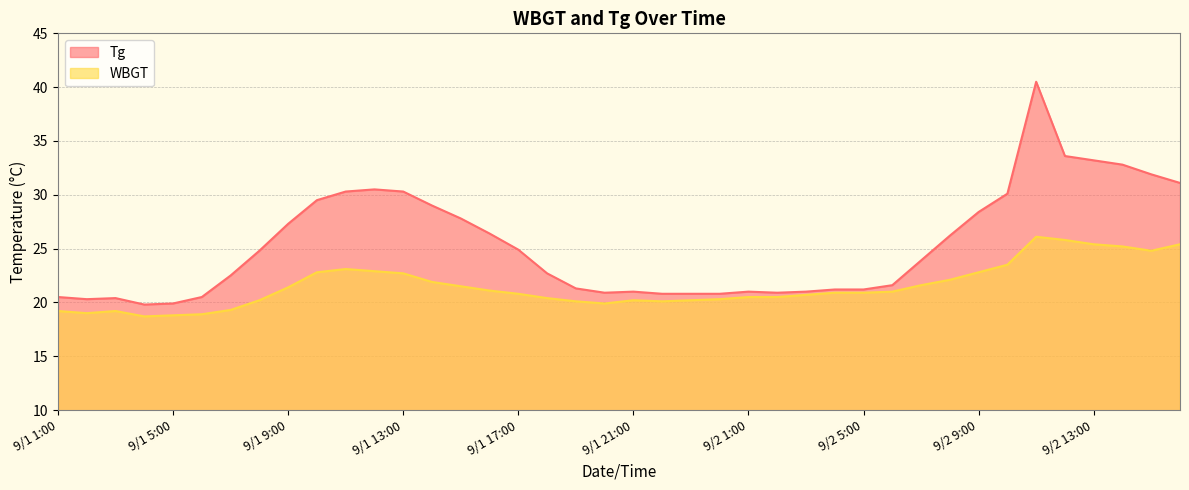

What is the difference between the WBGT values at 9/1 5:00 and 9/2 1:00?

1.7